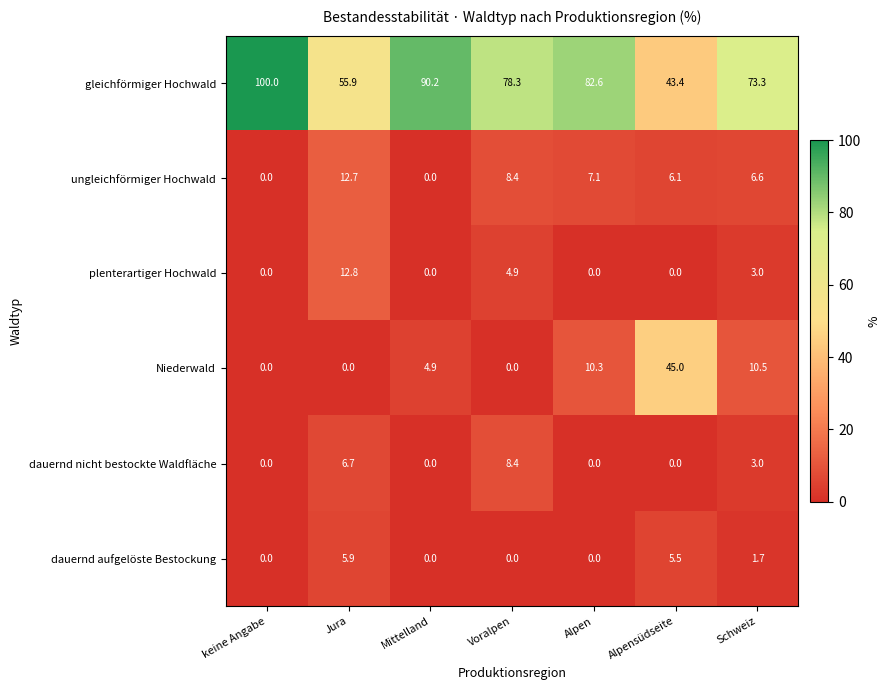

What is the total value across all series at Alpen?

100.0